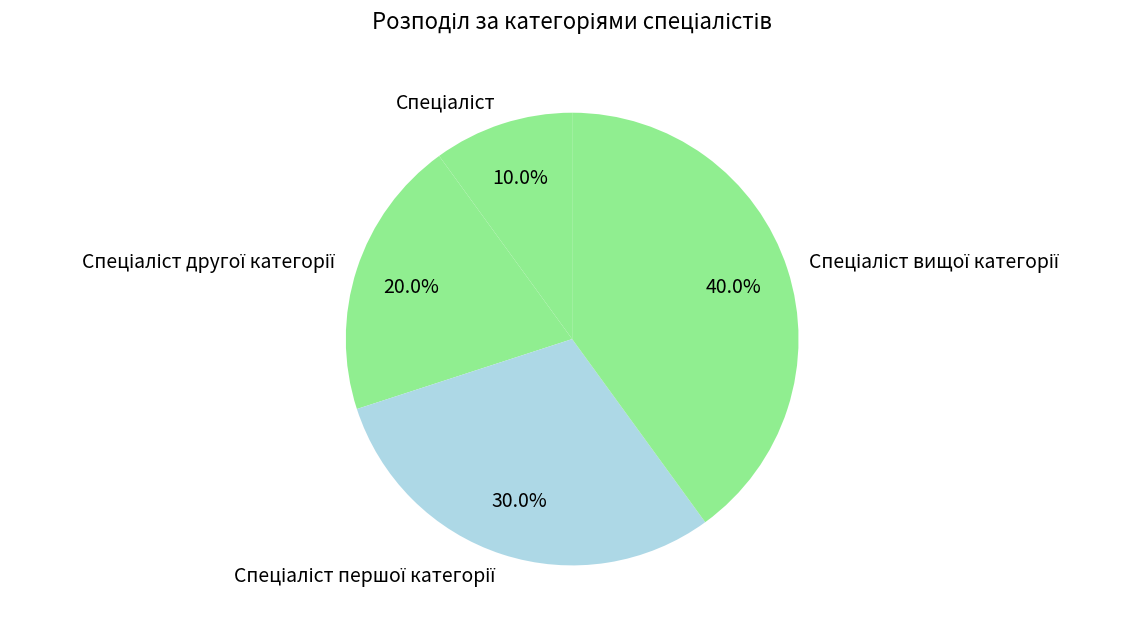

Is there a majority slice in this chart?

No